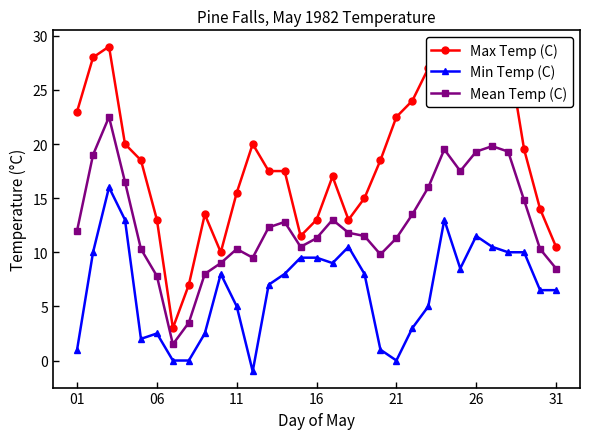

True or false: Mean Temp (C) and Min Temp (C) intersect in this chart.

False